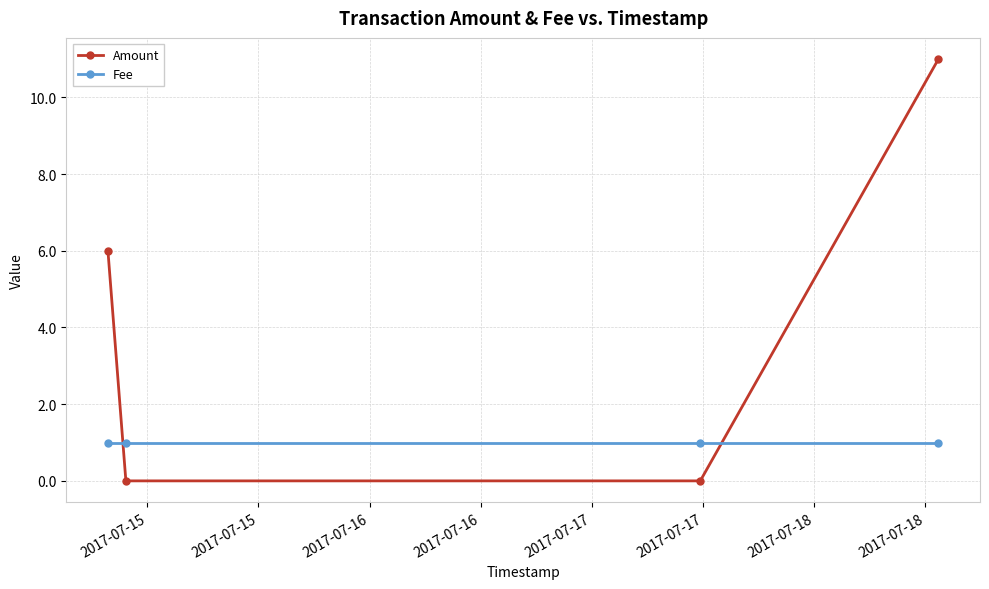

Reading left to right, transcribe all the data shown in this chart.

Amount: 6	0	0	11
Fee: 1	1	1	1